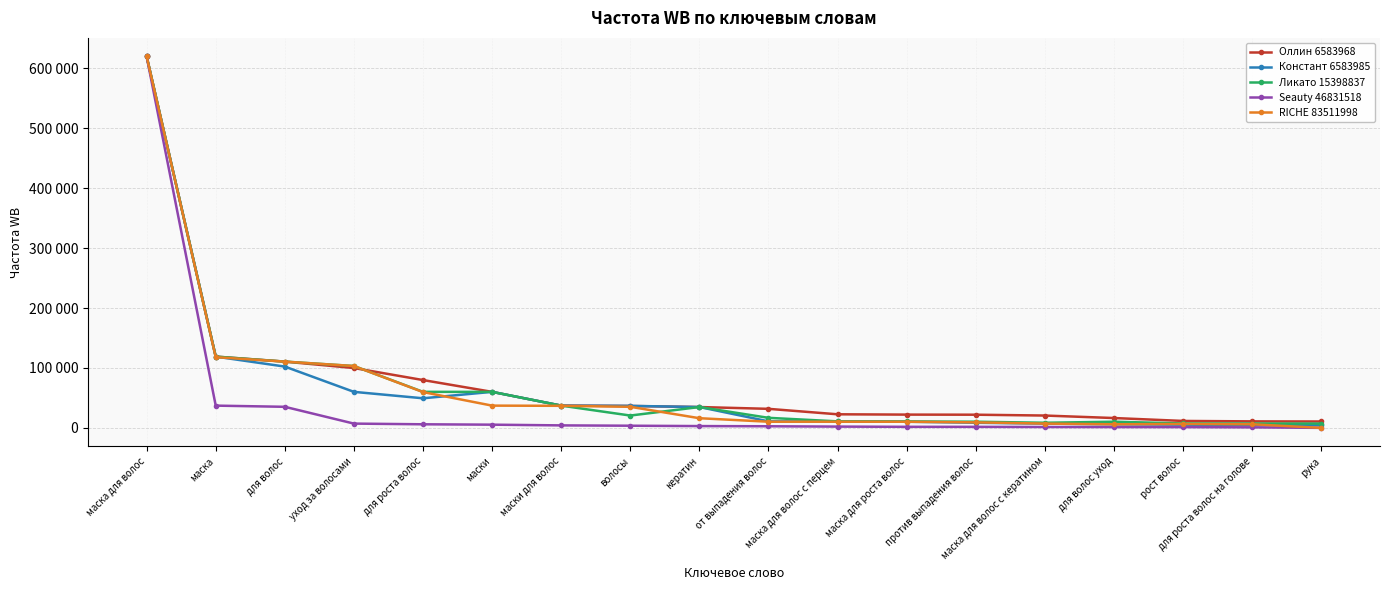

Read the Оллин 6583968 value at волосы.

36553